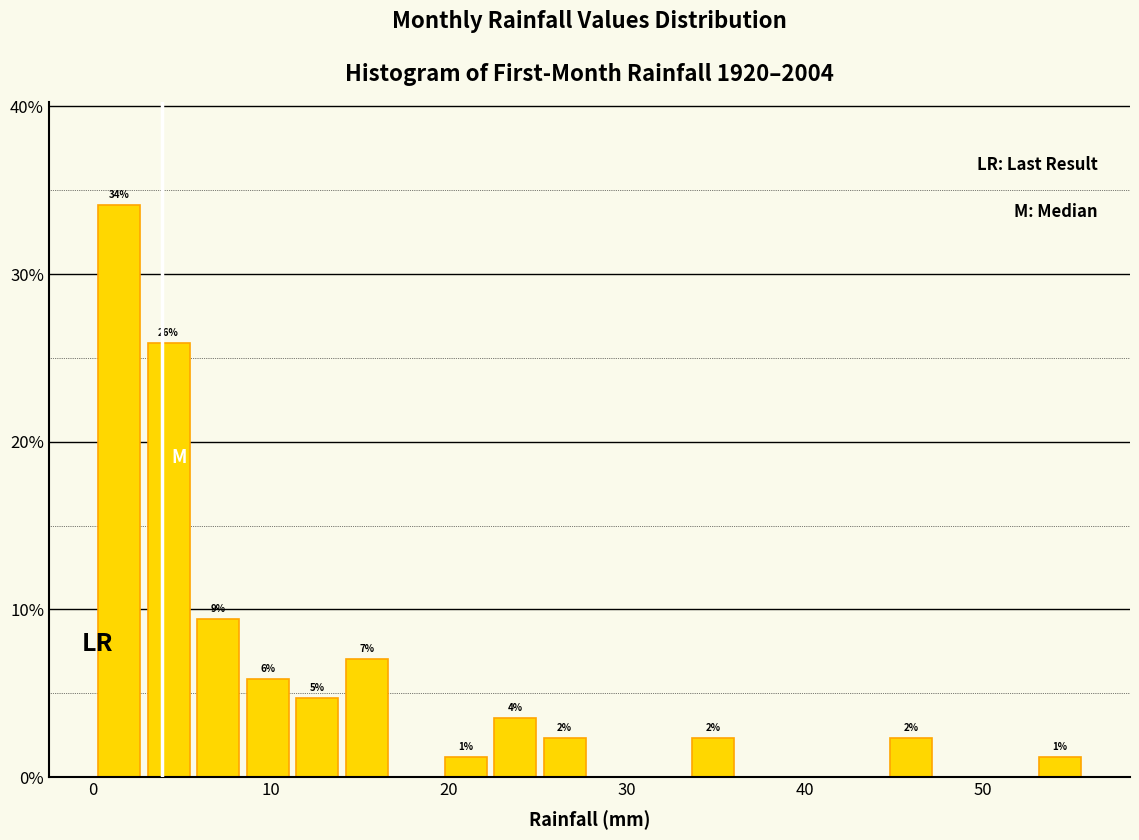

Around what value on the x-axis is the tallest bar? Give the approximate position of its centre, as read against the axis.

1